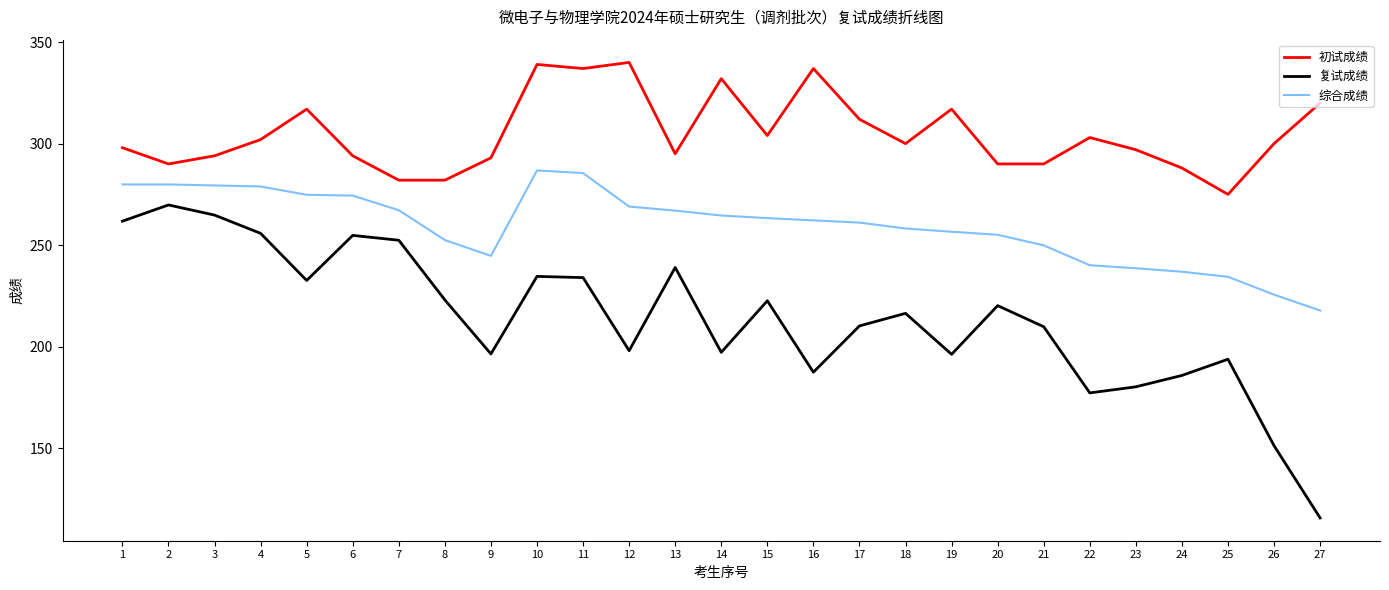

What value does the 综合成绩 series have at 5?

274.8